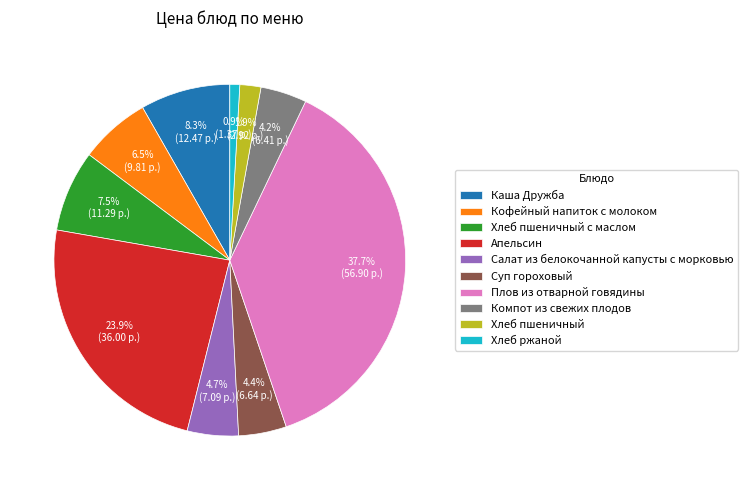

Which has a higher value, Апельсин or Плов из отварной говядины?

Плов из отварной говядины